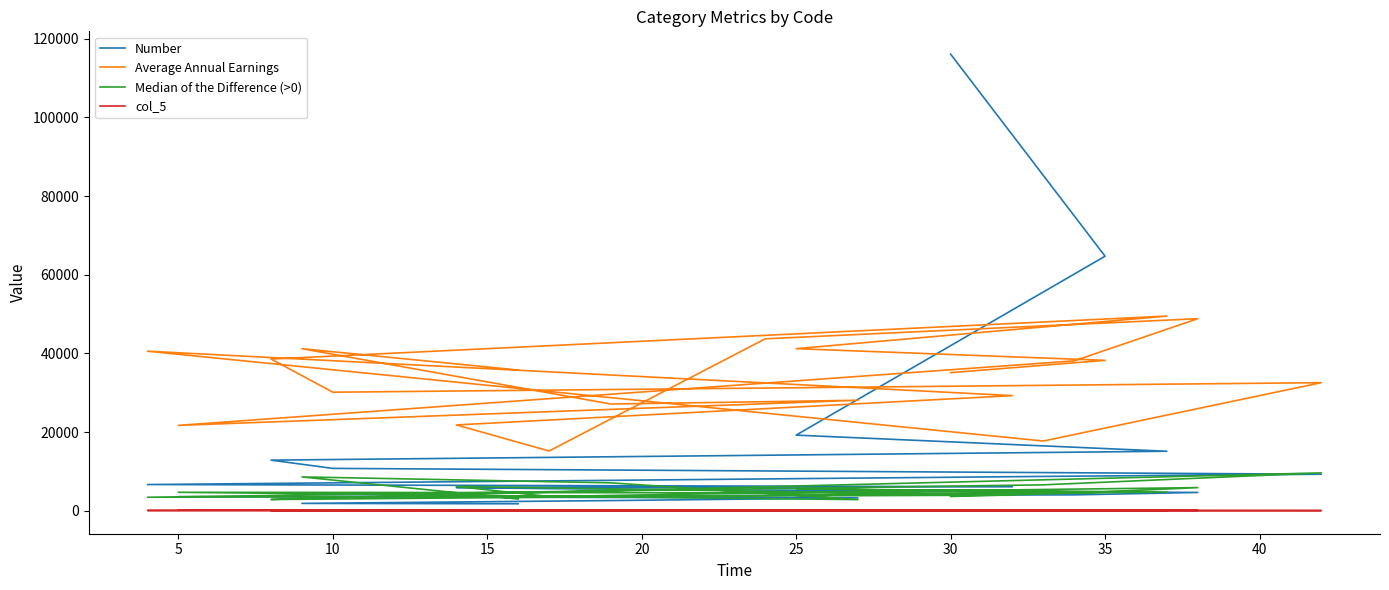

At which category does Average Annual Earnings reach its first local valley?

10